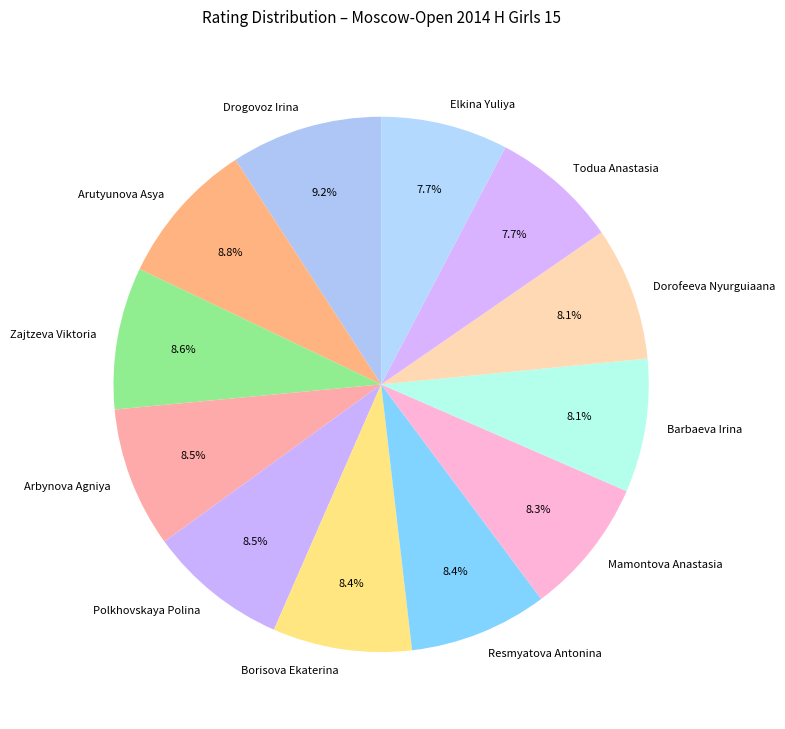

The Borisova Ekaterina slice represents 8% of the pie. True or false?

True